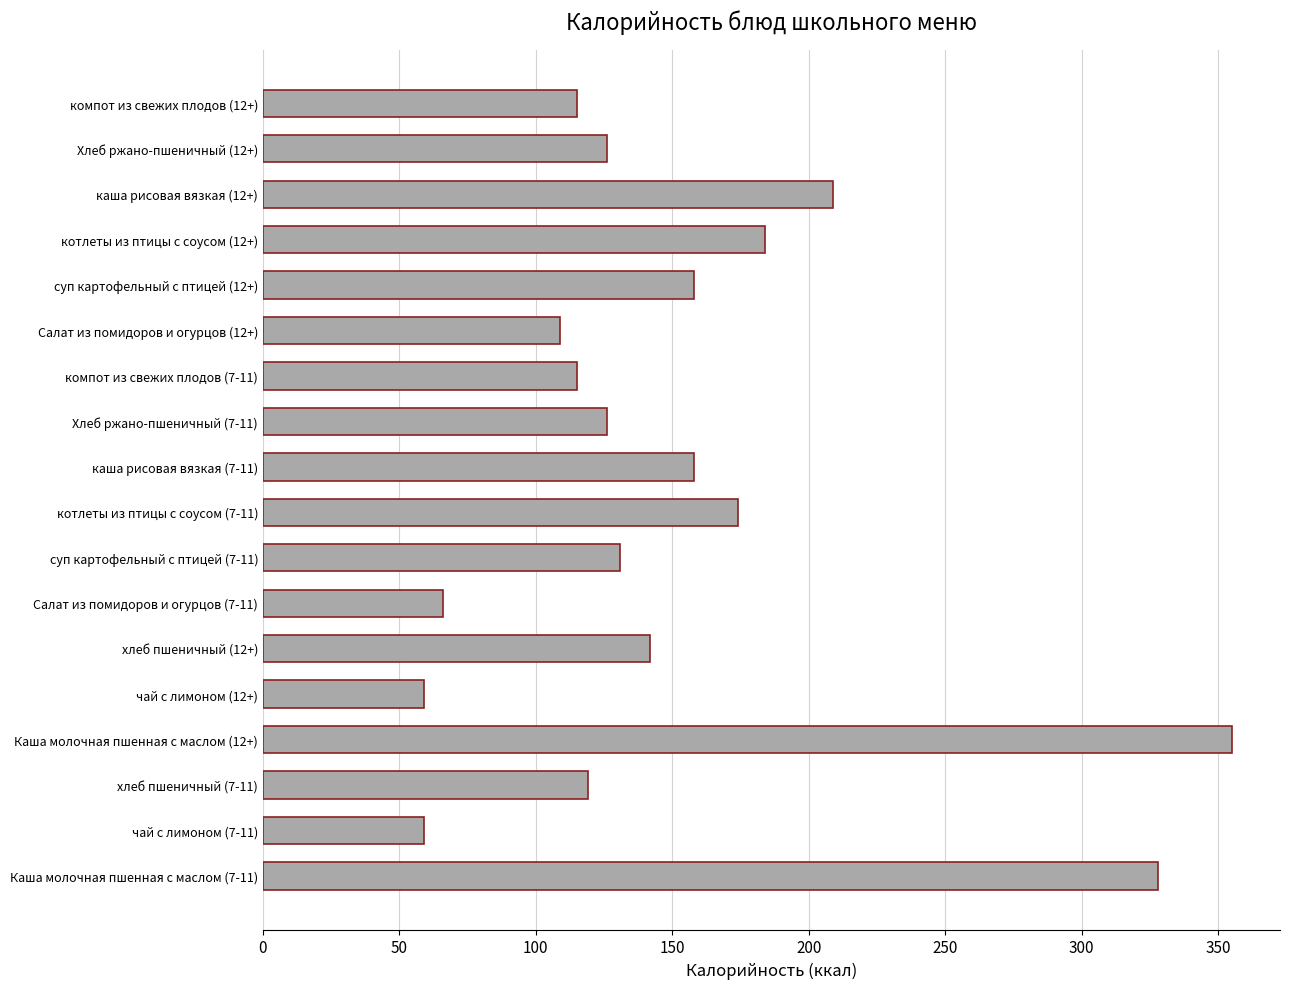

Reading bottom to top, extract all data points from this chart.

Каша молочная пшенная с маслом (7-11)=328	чай с лимоном (7-11)=59	хлеб пшеничный (7-11)=119	Каша молочная пшенная с маслом (12+)=355	чай с лимоном (12+)=59	хлеб пшеничный (12+)=142	Салат из помидоров и огурцов (7-11)=66	суп картофельный с птицей (7-11)=131	котлеты из птицы с соусом (7-11)=174	каша рисовая вязкая (7-11)=158	Хлеб ржано-пшеничный (7-11)=126	компот из свежих плодов (7-11)=115	Салат из помидоров и огурцов (12+)=109	суп картофельный с птицей (12+)=158	котлеты из птицы с соусом (12+)=184	каша рисовая вязкая (12+)=209	Хлеб ржано-пшеничный (12+)=126	компот из свежих плодов (12+)=115